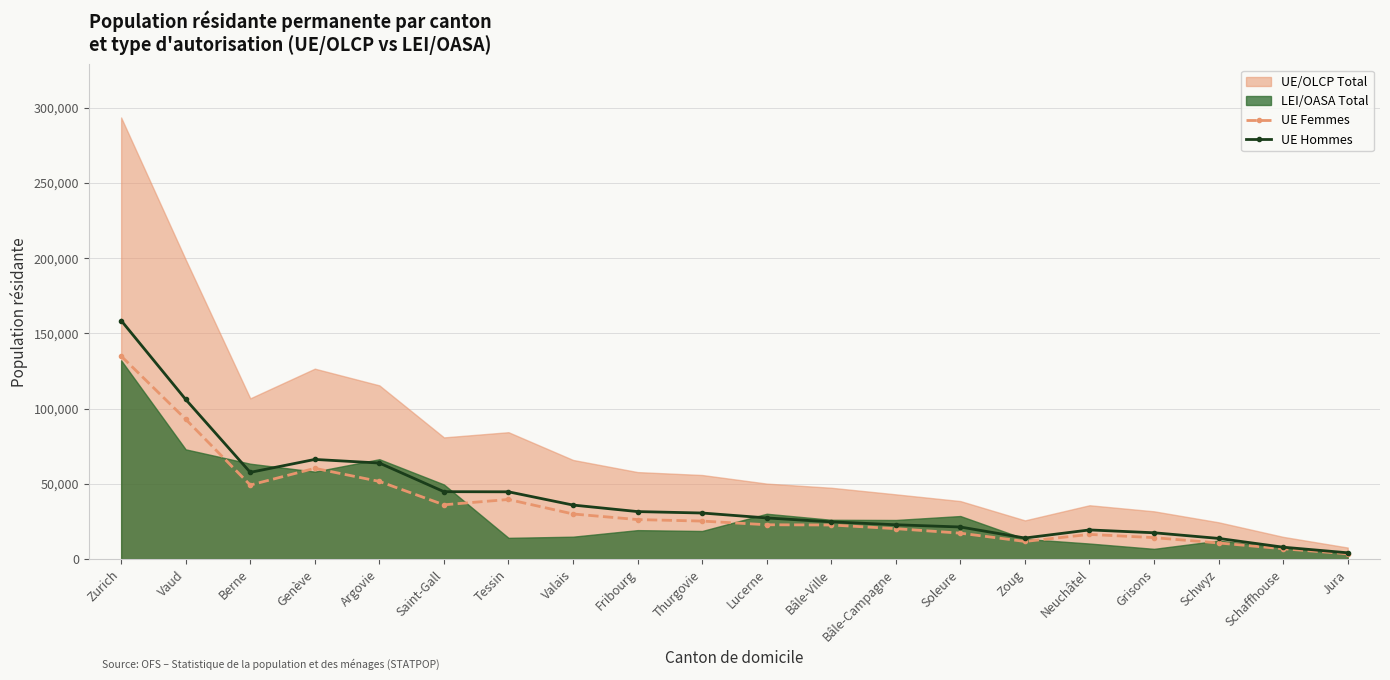

At which label does UE Femmes reach its minimum?

Jura